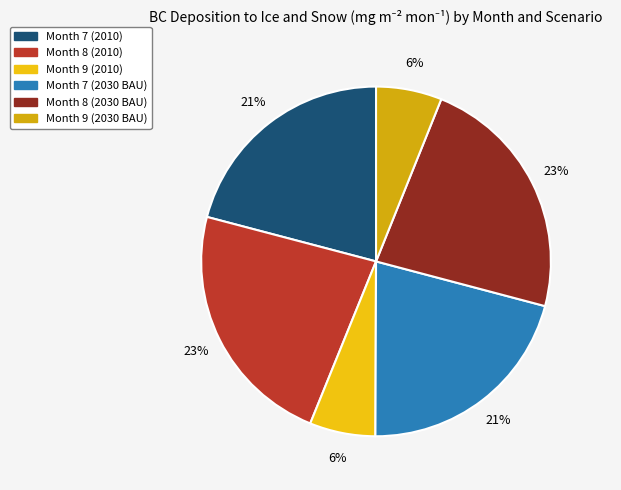

How many slices are in this pie chart?

6